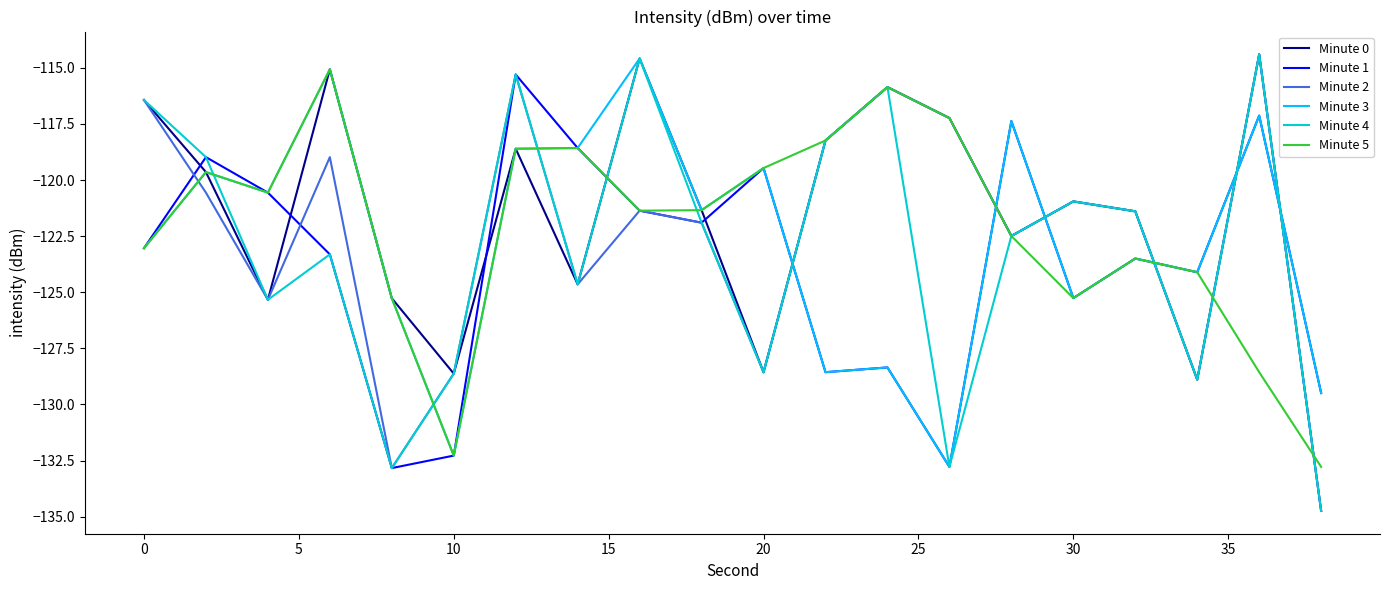

What is the minimum value for Minute 4?

-134.7